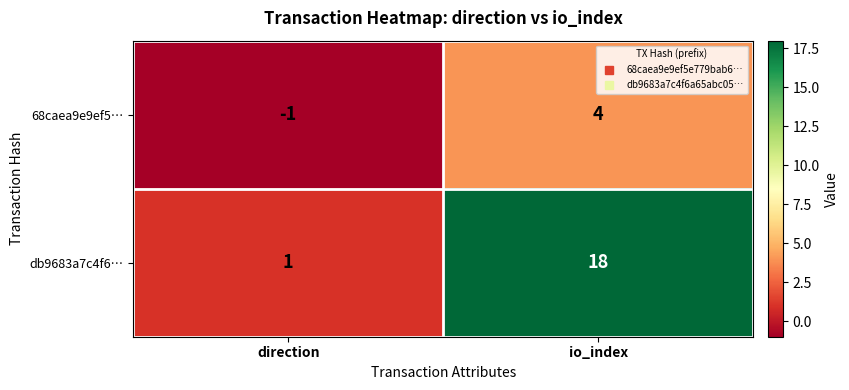

What is the sum of the 68caea9e9ef5… values at direction and io_index?

3